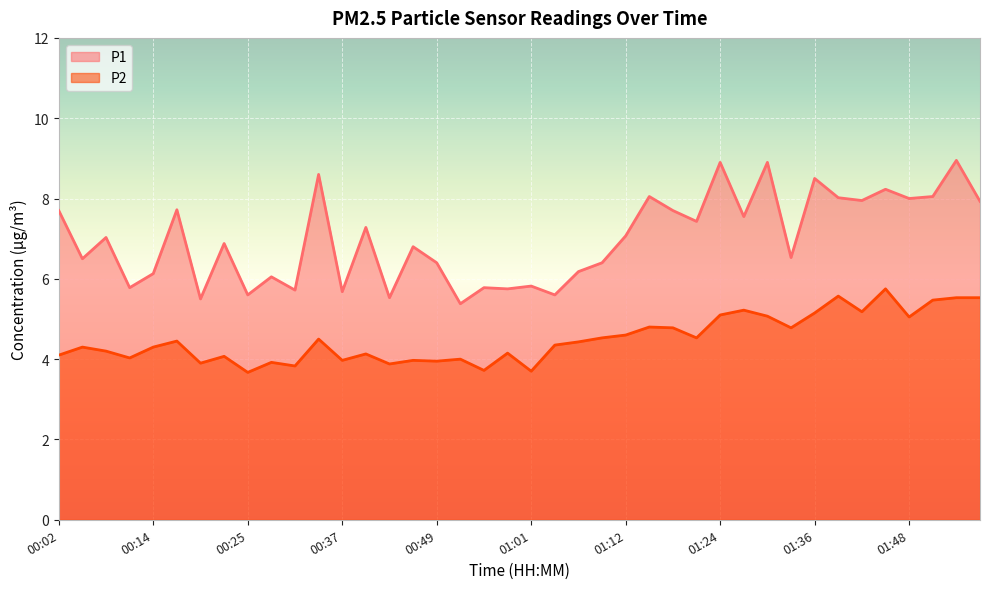

What is the minimum value for P1?

5.4